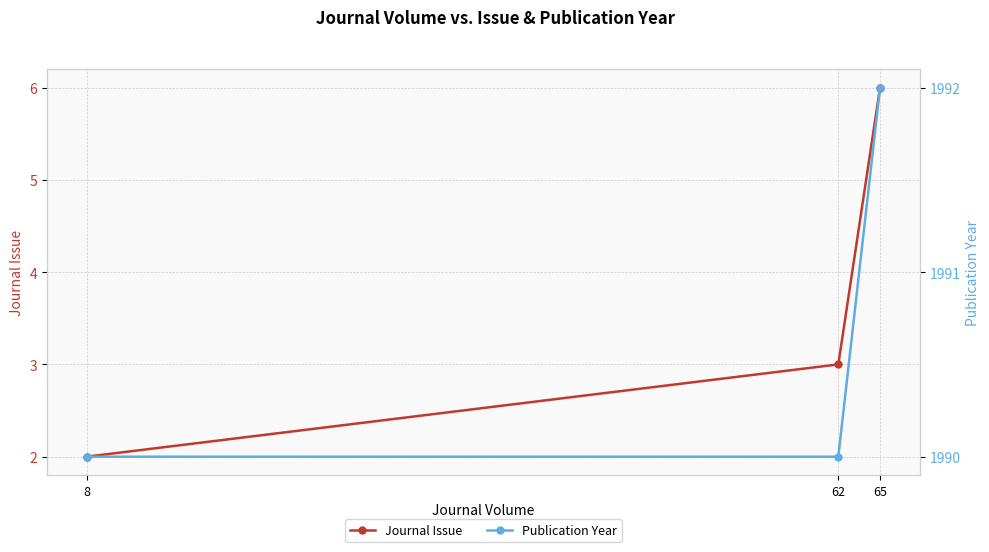

Reading left to right, list all the values displayed in this chart.

Journal Issue: 8=2	62=3	65=6
Publication Year: 8=1990	62=1990	65=1992